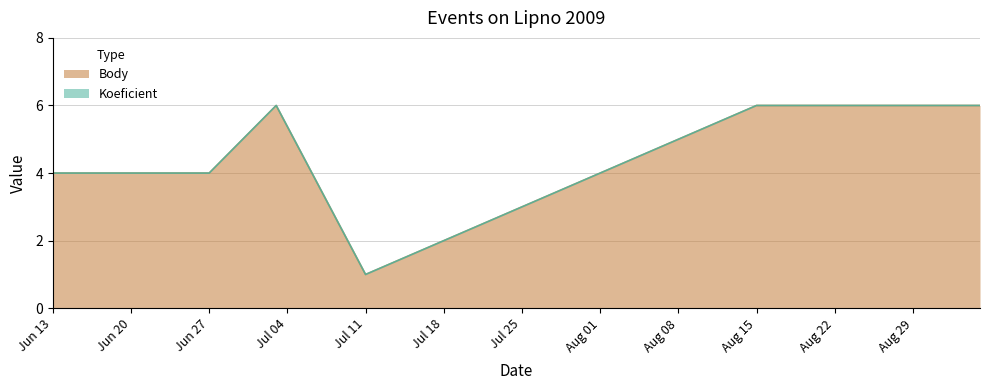

What is the highest value of the Body series?

6